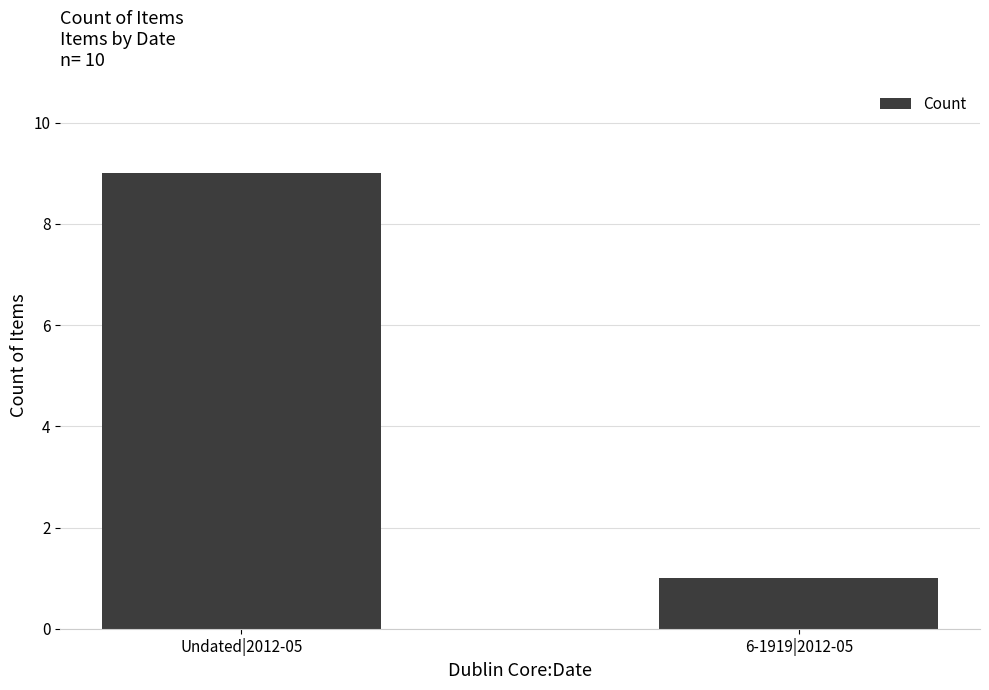

Count the values in the range 1 to 9.

2